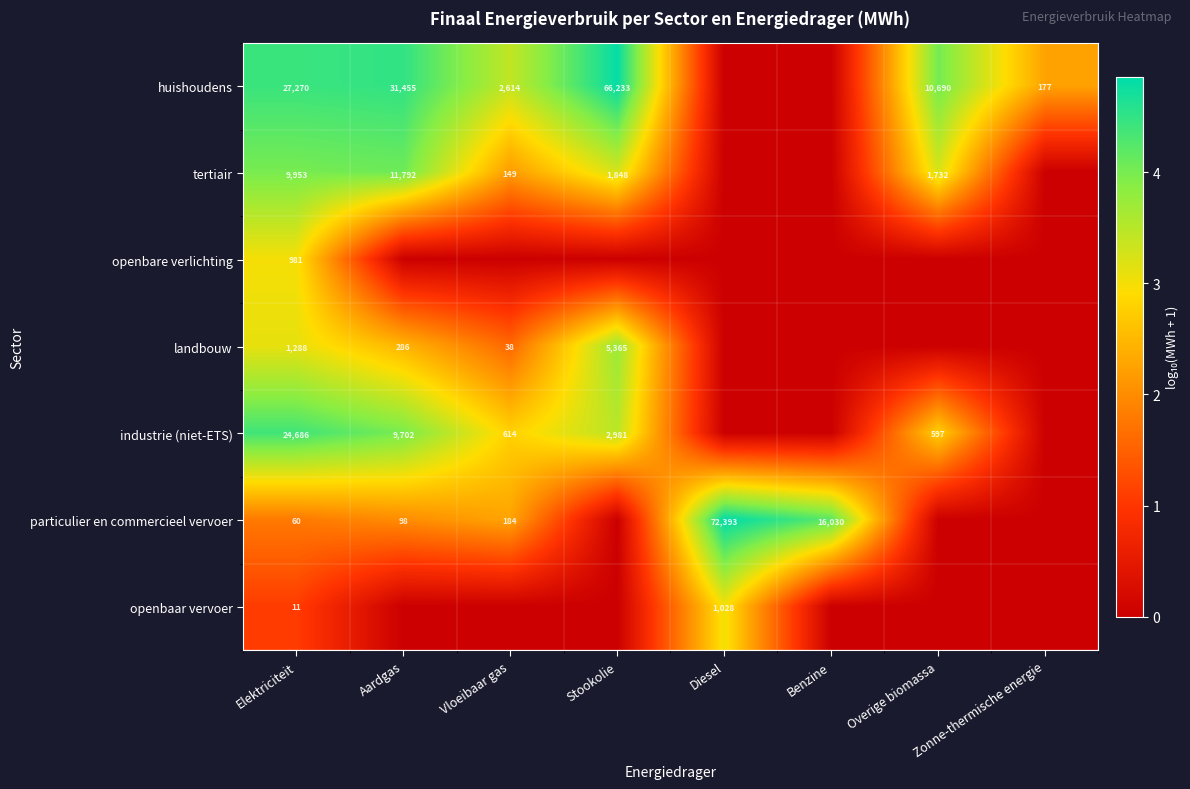

Is it true that industrie (niet-ETS) equals 9702 at Aardgas?

True